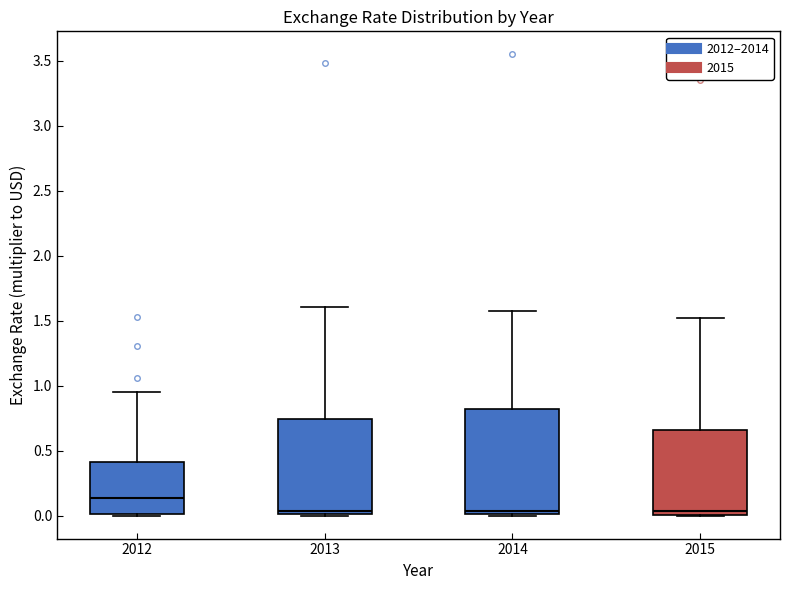

Comparing the boxes themselves (not the whiskers), which one is the tallest?

2014